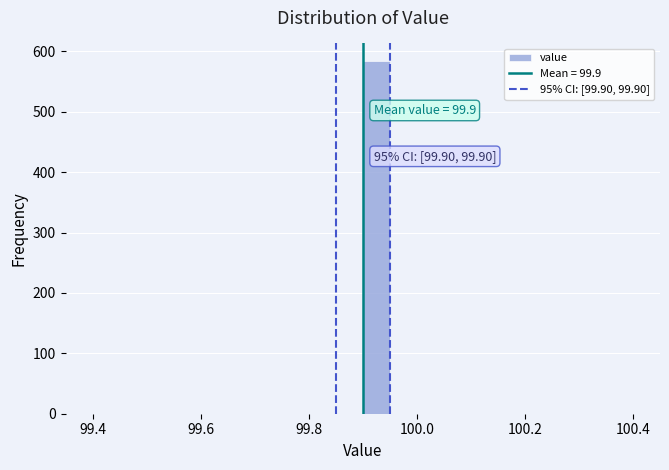

Read against the x-axis, roughly where is the centre of the tallest bar?

99.92